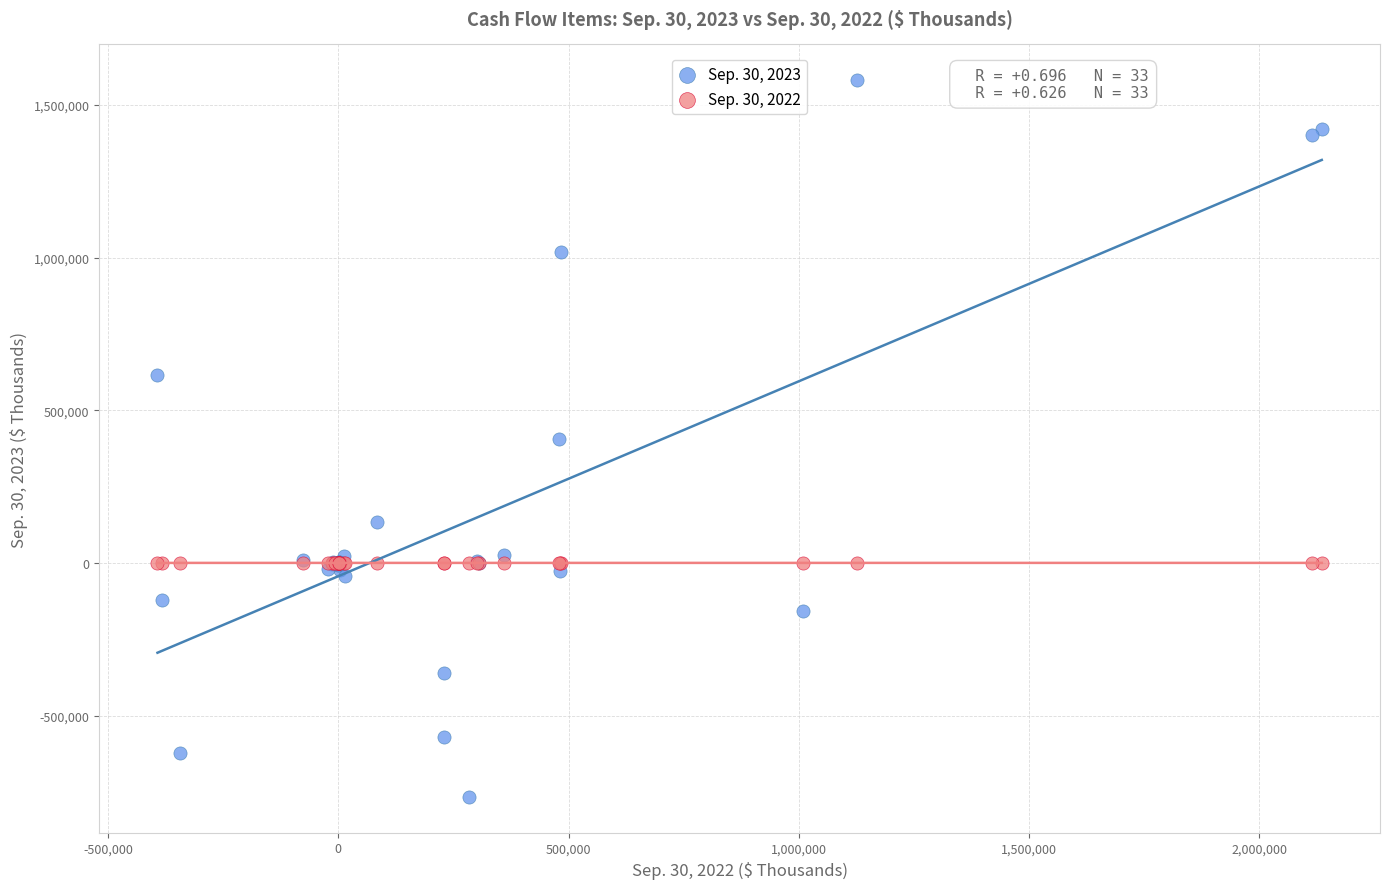

Which series has the widest spread of Y values?

Sep. 30, 2023